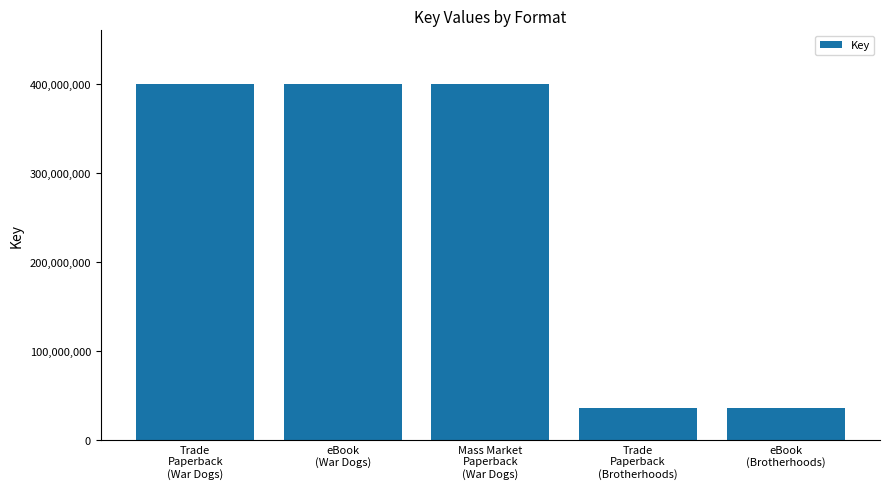

Does the chart contain any negative values?

No